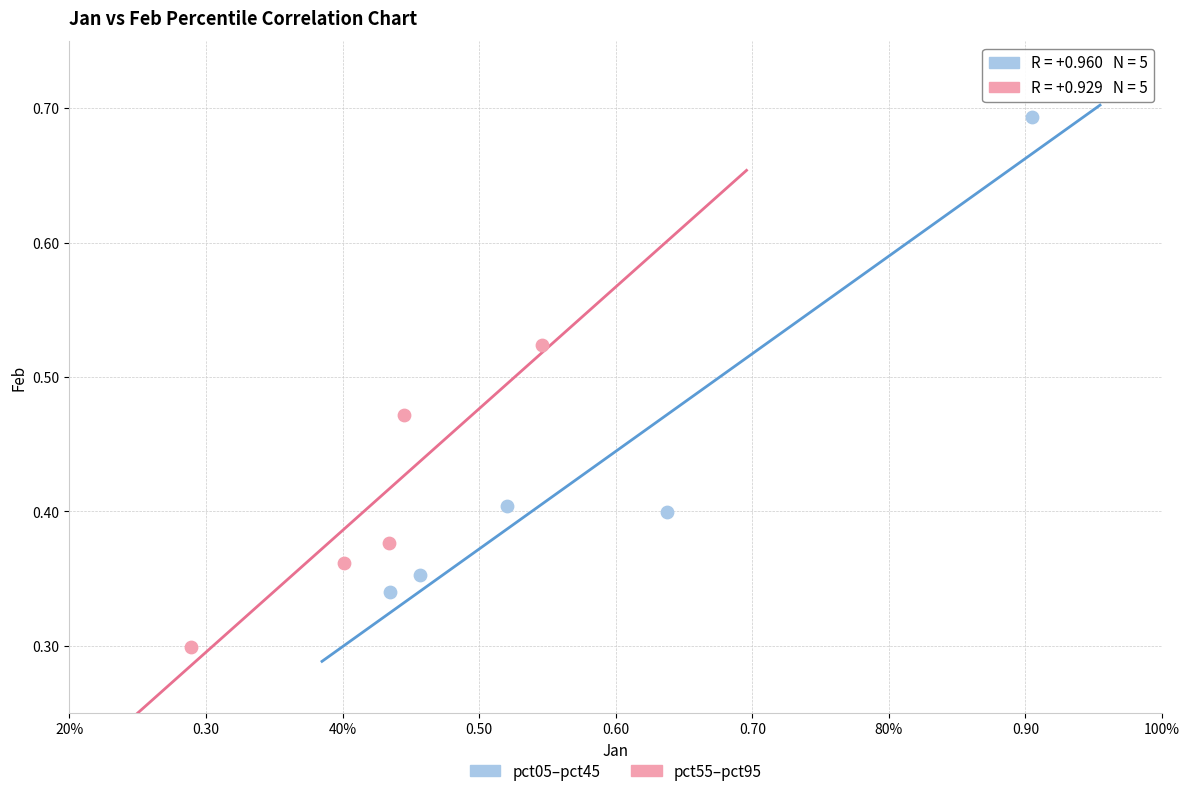

Which series reaches the minimum Y coordinate?

pct55–pct95